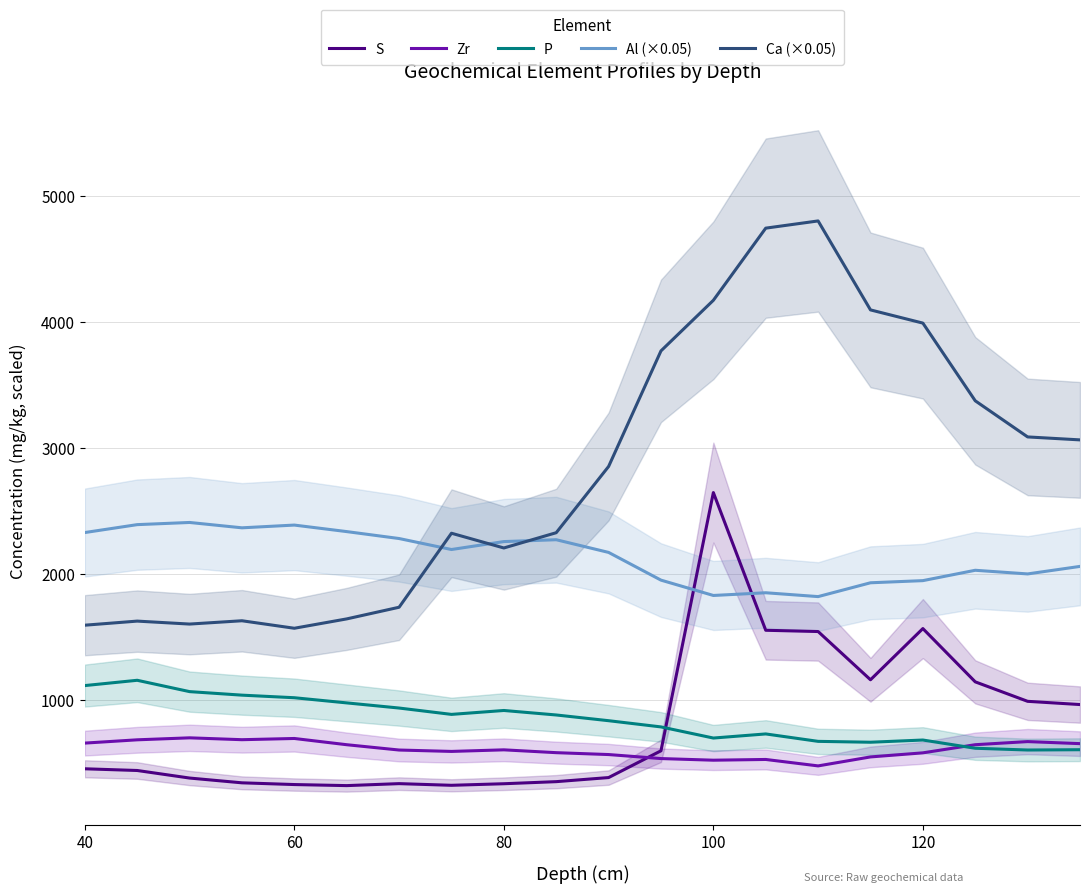

What is the label of the 1st point from the left?

40